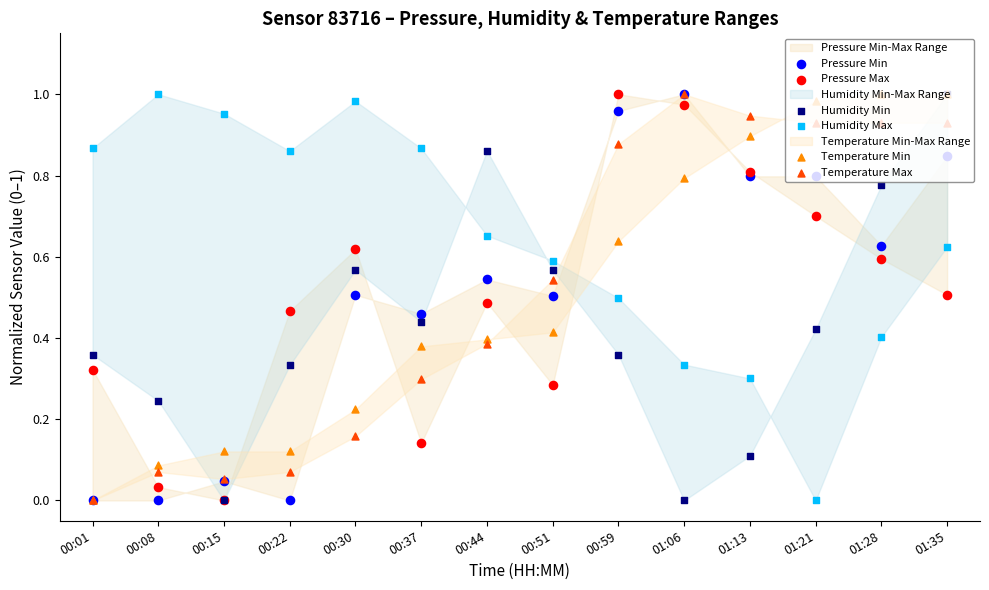

Which series contains the lowest Y value?

Pressure Min